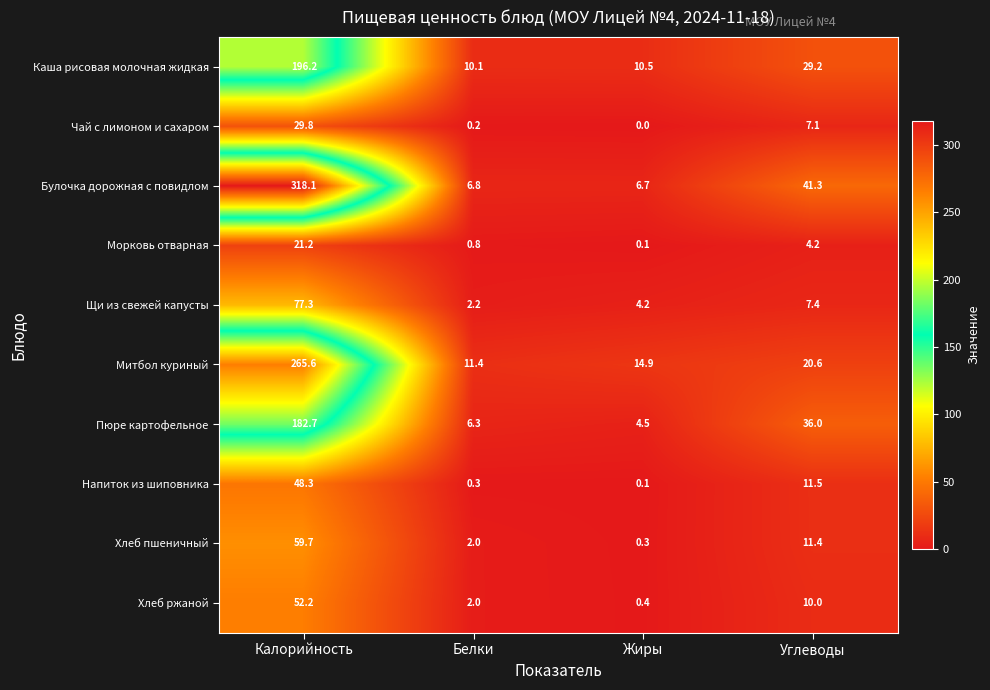

Is it true that Пюре картофельное equals 6.3 at Белки?

True